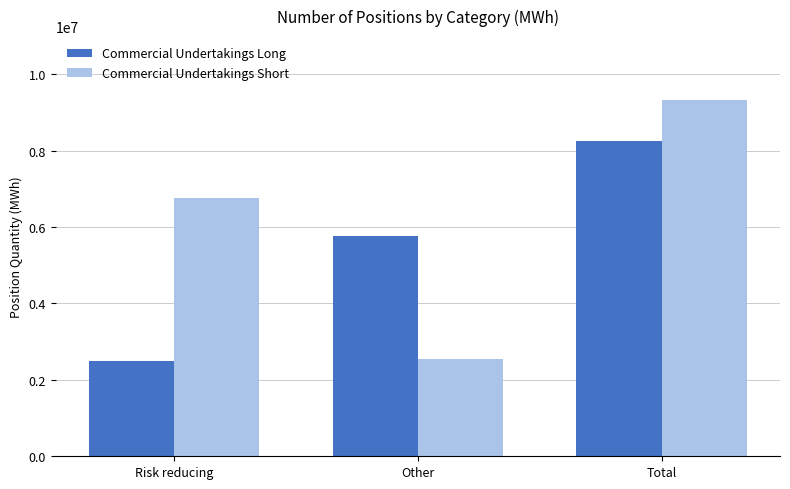

At how many categories does at least one series exceed 3165894?

3